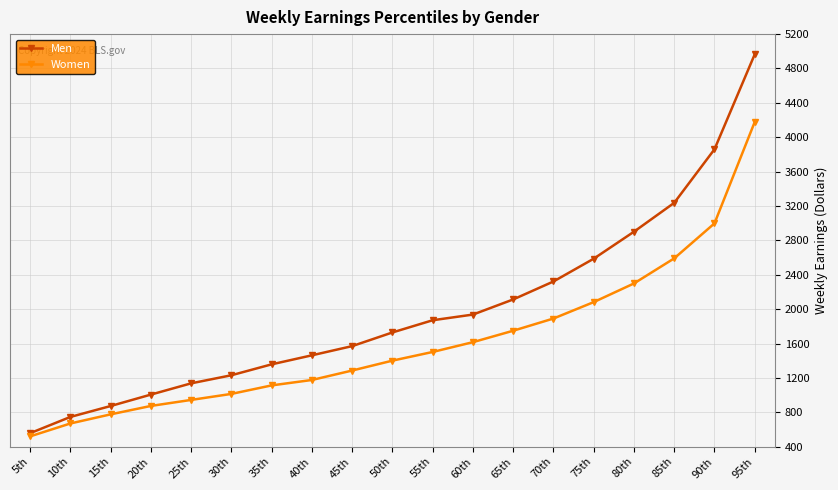

Is the value of Men at 40th greater than the value of Women at 30th?

Yes